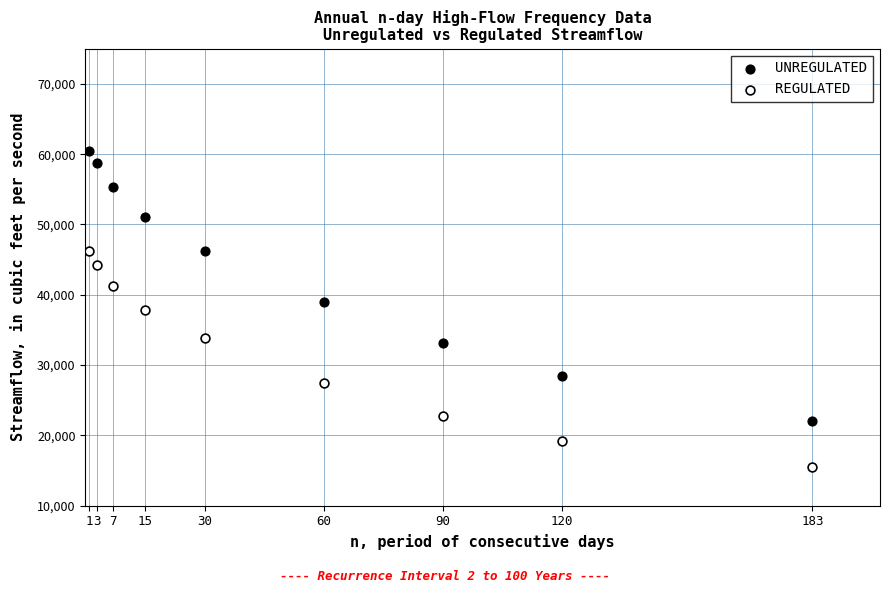

Across all data points, what is the range of X values (max minus min)?

182